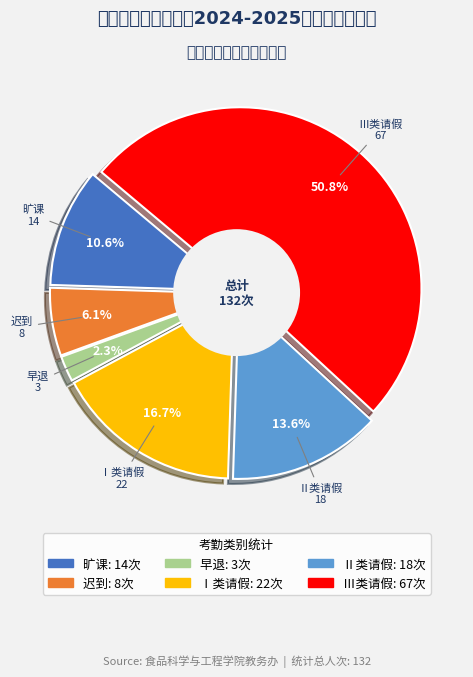

To the nearest percent, what is the difference between the 旷课 and Ⅰ类请假 slice percentages?

6%